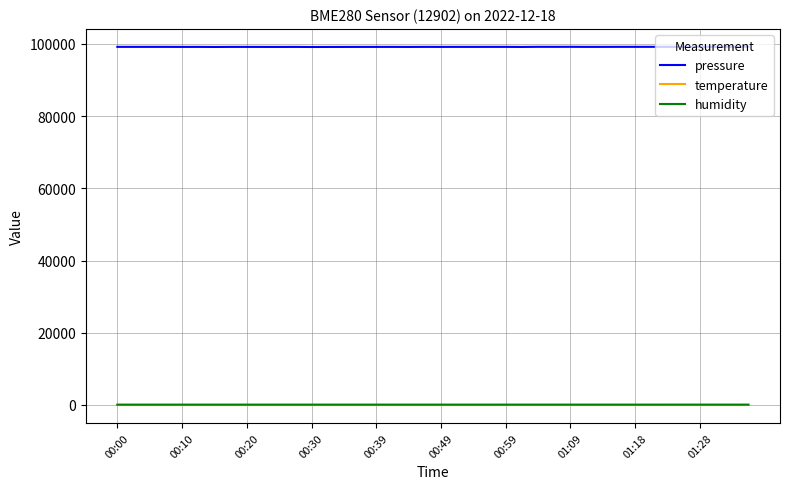

What are all the series names shown in the legend?

pressure, temperature, humidity